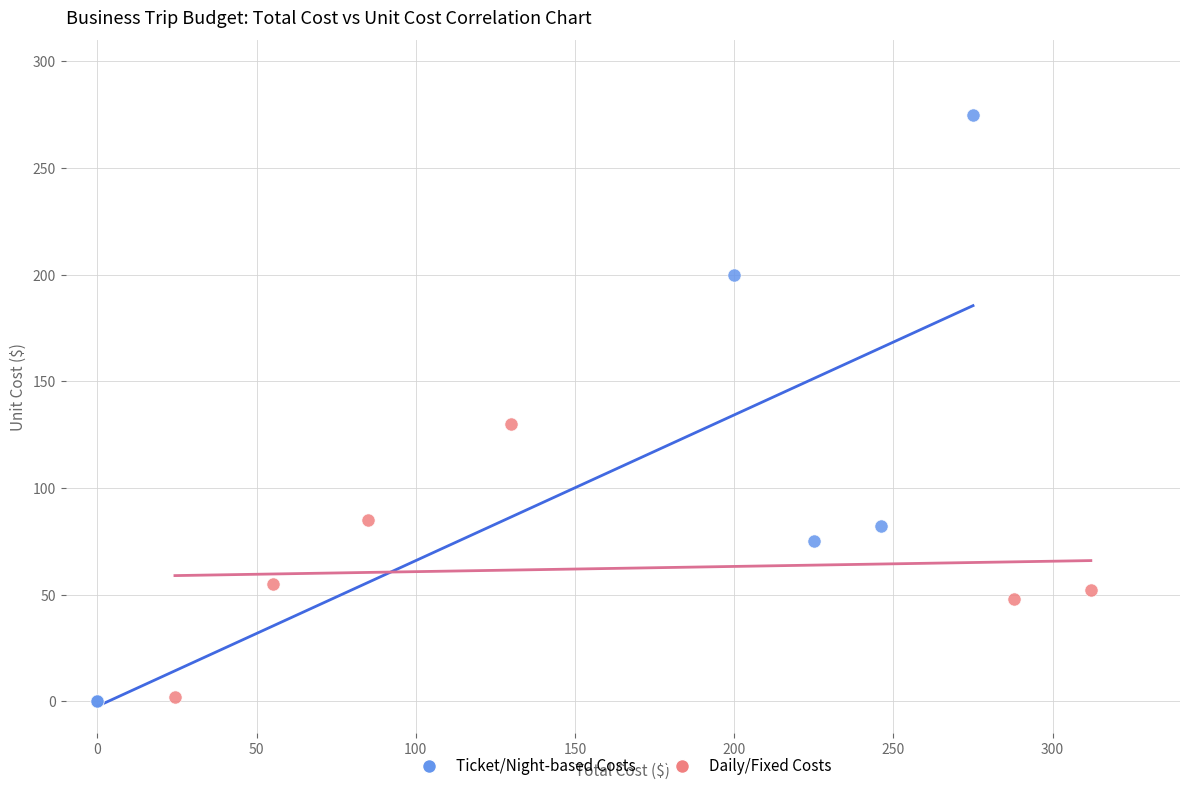

Which series contains the highest Y value?

Ticket/Night-based Costs